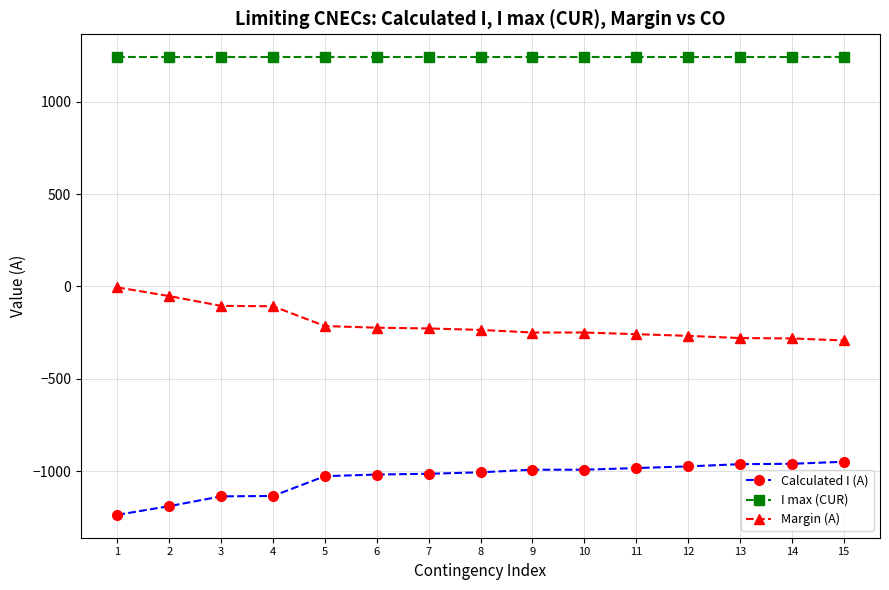

At how many categories does at least one series exceed 507?

15